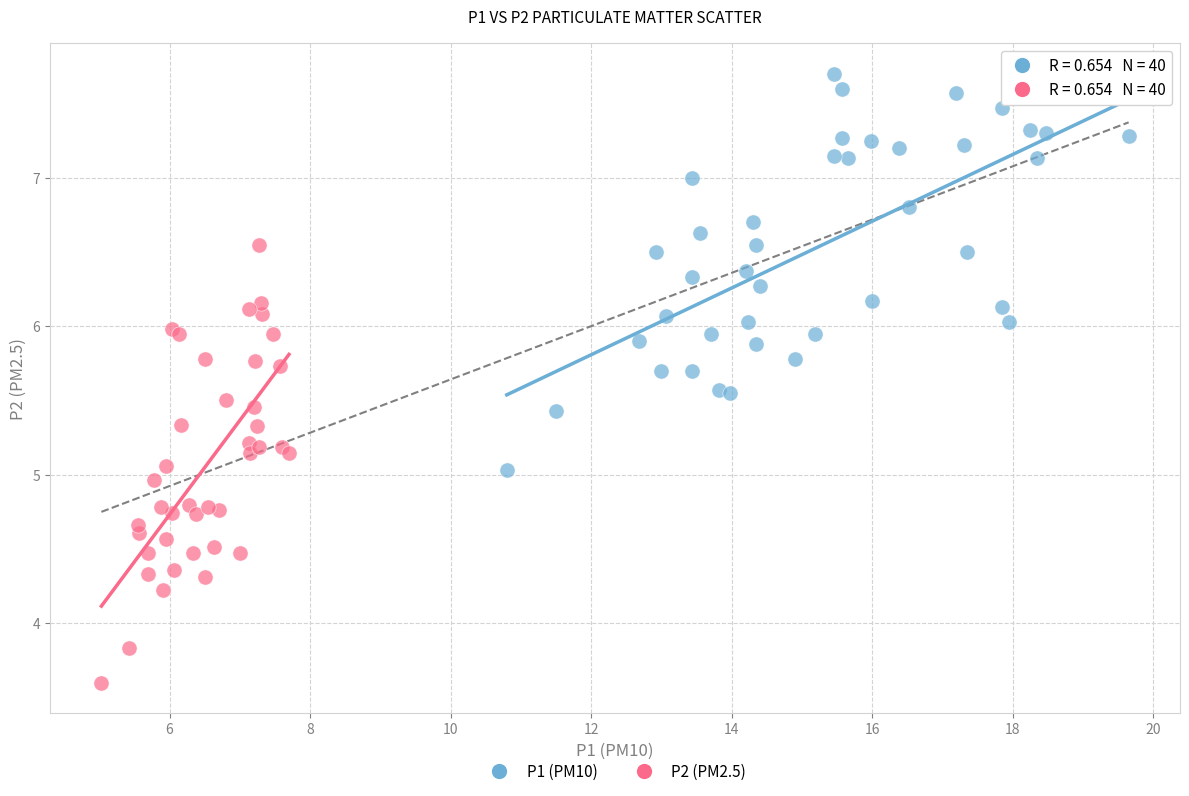

Which series contains the highest Y value?

P1 (PM10)